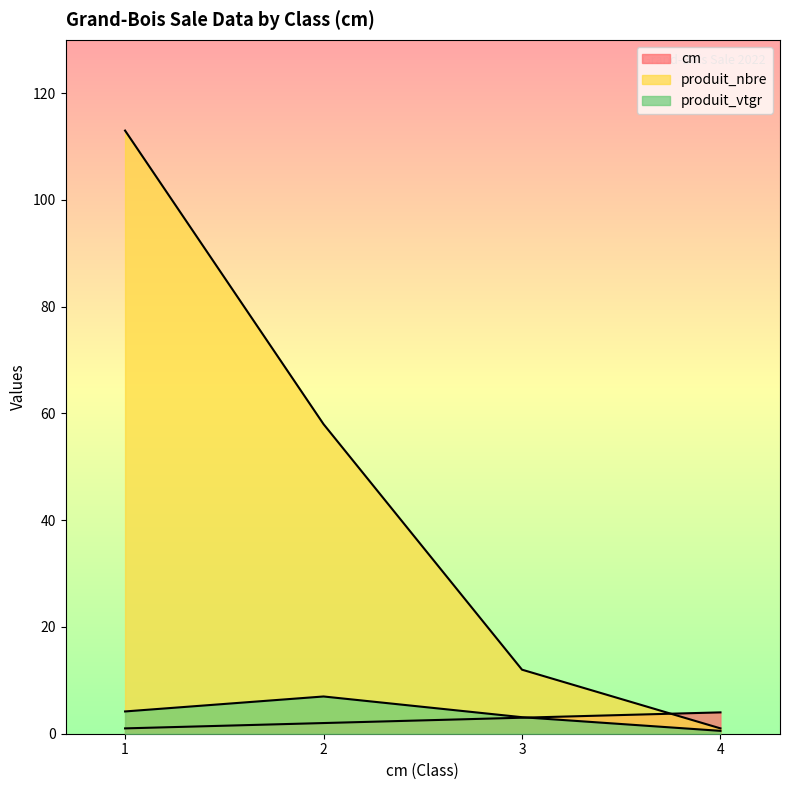

Between 1 and 2, which is larger?

2